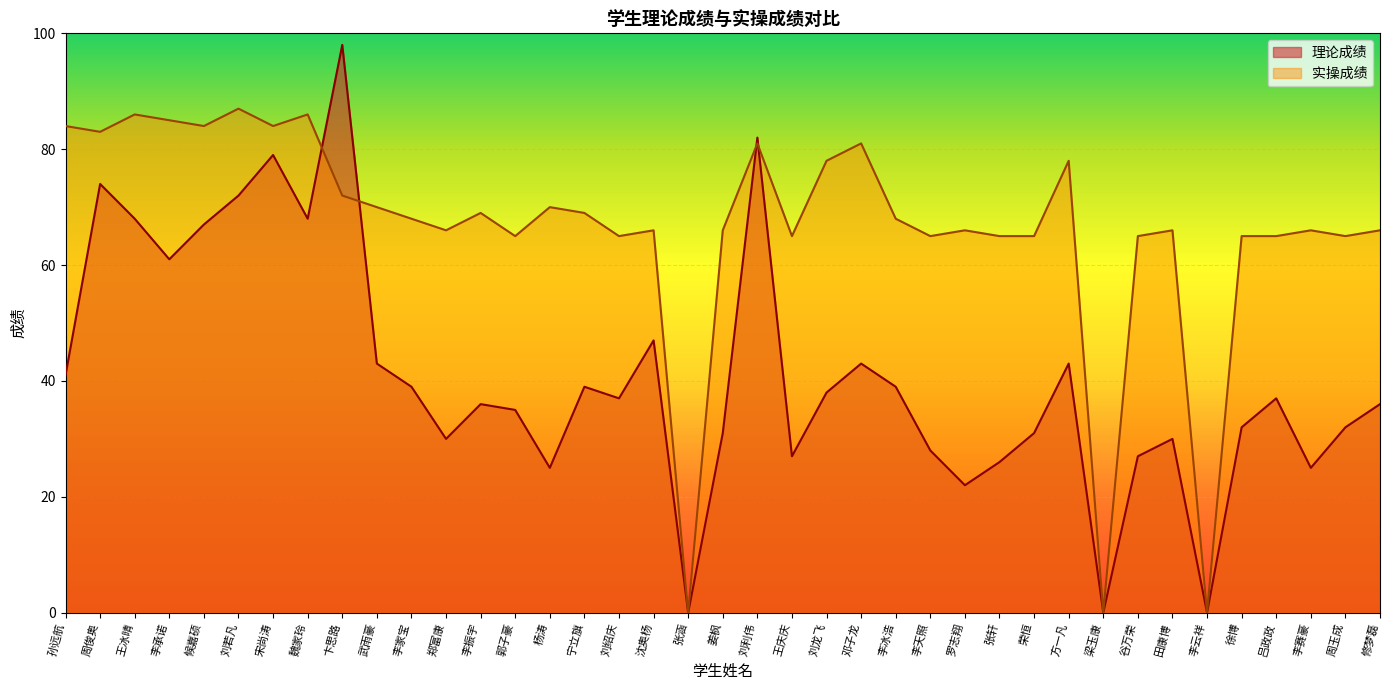

What is the difference between the maximum and minimum values in the 实操成绩 series?

87